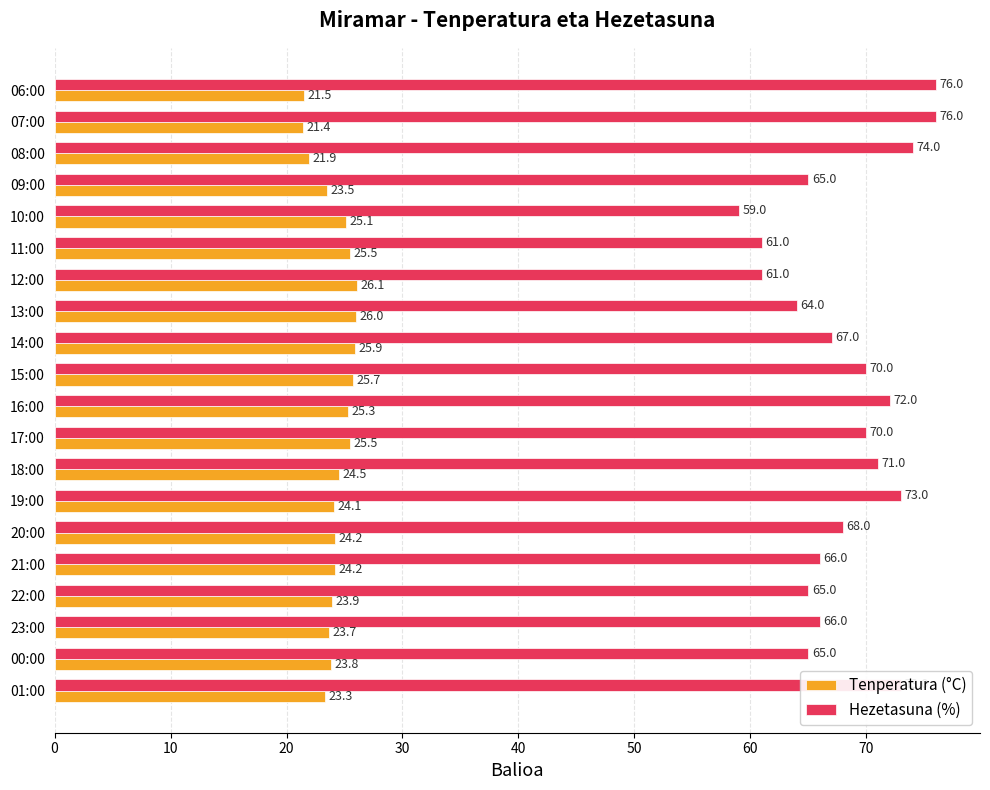

Rank the series by their maximum value, from lowest to highest.

Tenperatura (°C), Hezetasuna (%)